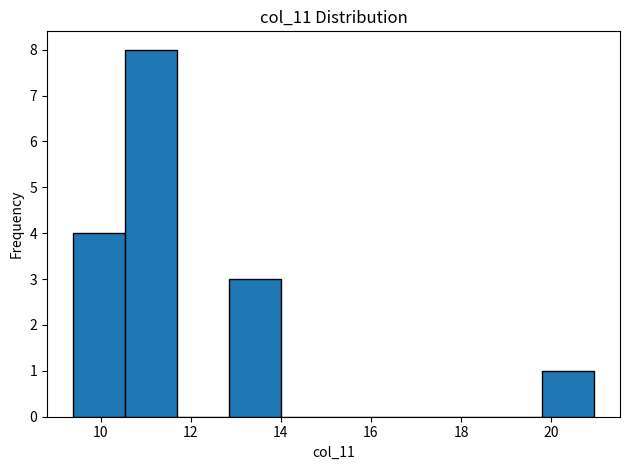

Reading left to right, transcribe this chart: for each bar, give the range it covers on the x-axis and its height. Neither the bar edges nor the heights are printed on the chart, so give them approximately, as read against the axes.

9.4 to 10.6: 4
10.6 to 11.8: 8
11.8 to 12.8: 0
12.8 to 14.0: 3
14.0 to 15.2: 0
15.2 to 16.4: 0
16.4 to 17.4: 0
17.4 to 18.6: 0
18.6 to 19.8: 0
19.8 to 21.0: 1